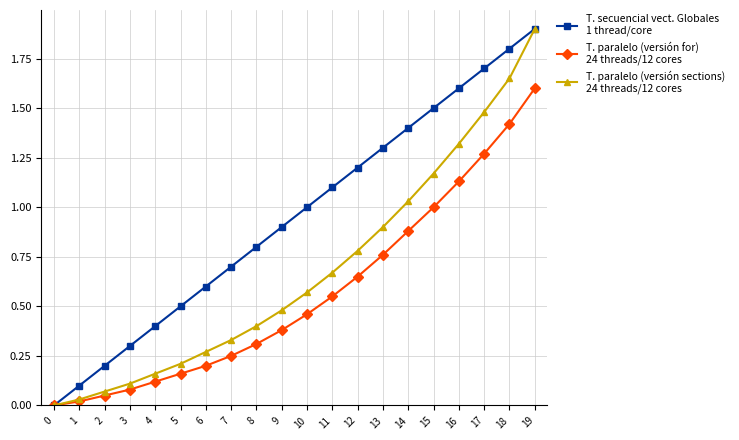

At which category is the sum across all series the highest?

19